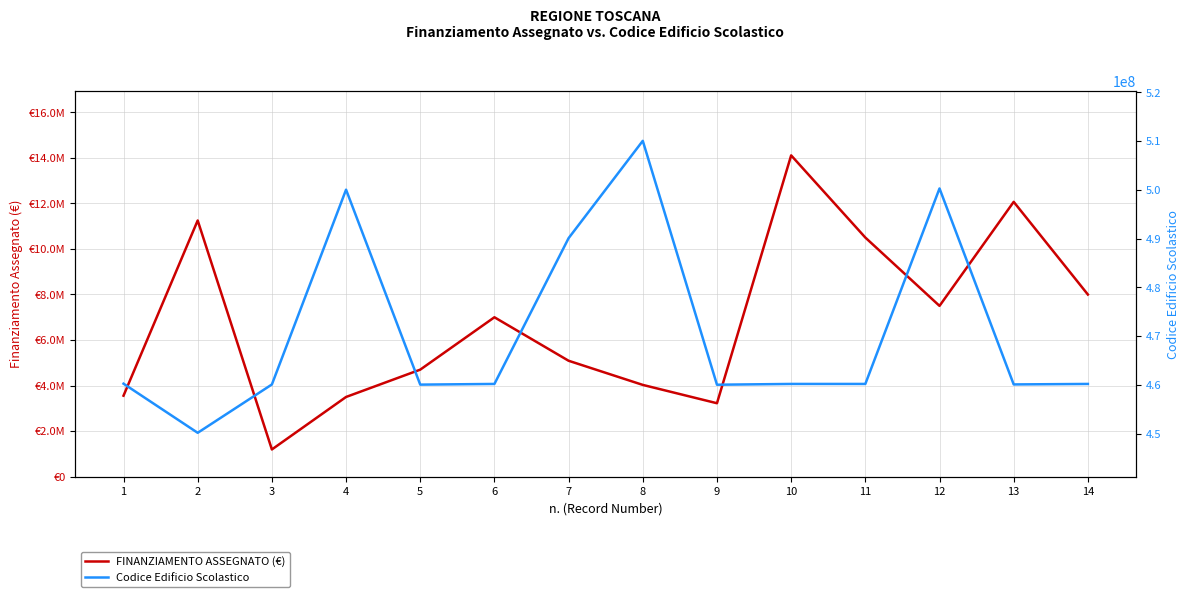

What is the value of the FINANZIAMENTO ASSEGNATO (€) point at the 3rd from the left?

1195000.0